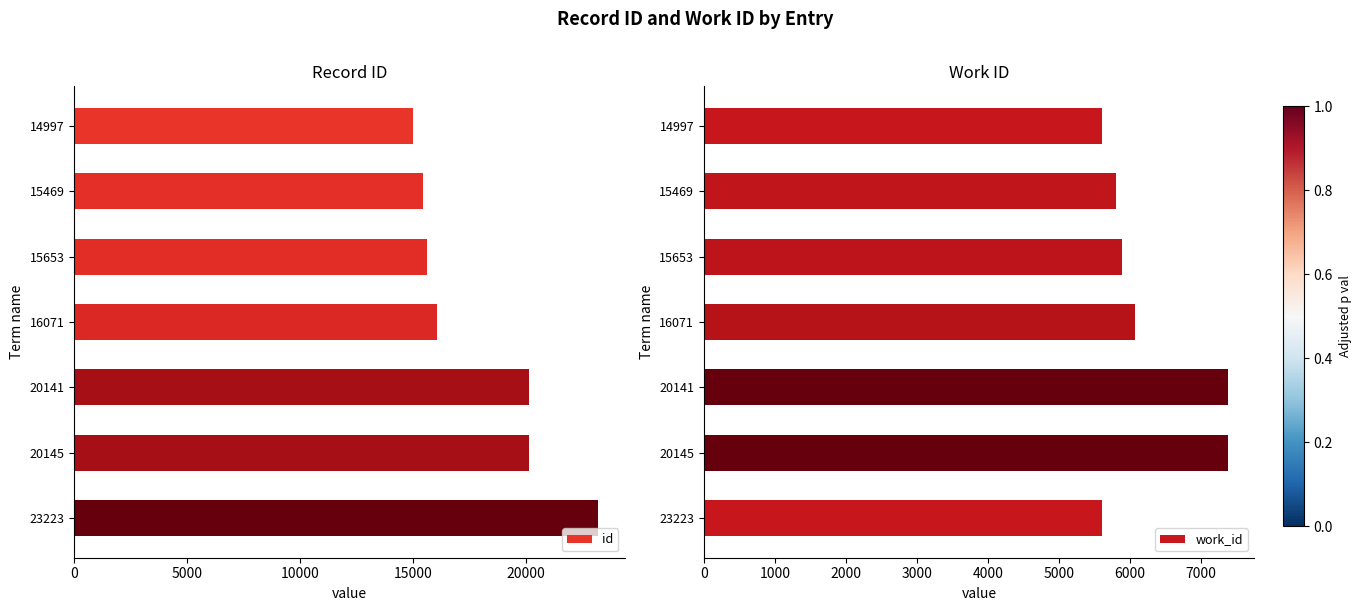

What is the difference between the maximum and second lowest values in the id series?

7754